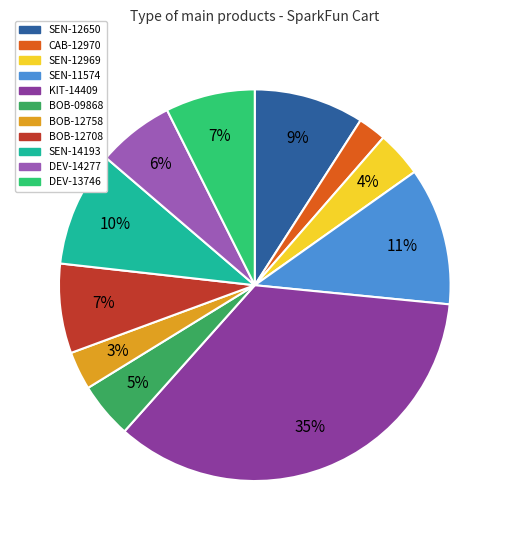

The BOB-09868 slice represents 17% of the pie. True or false?

False